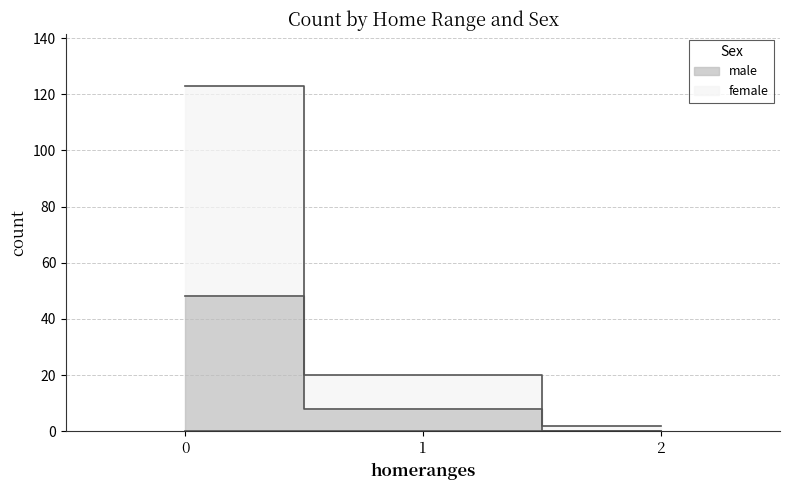

Is it true that female equals 2 at 2?

True